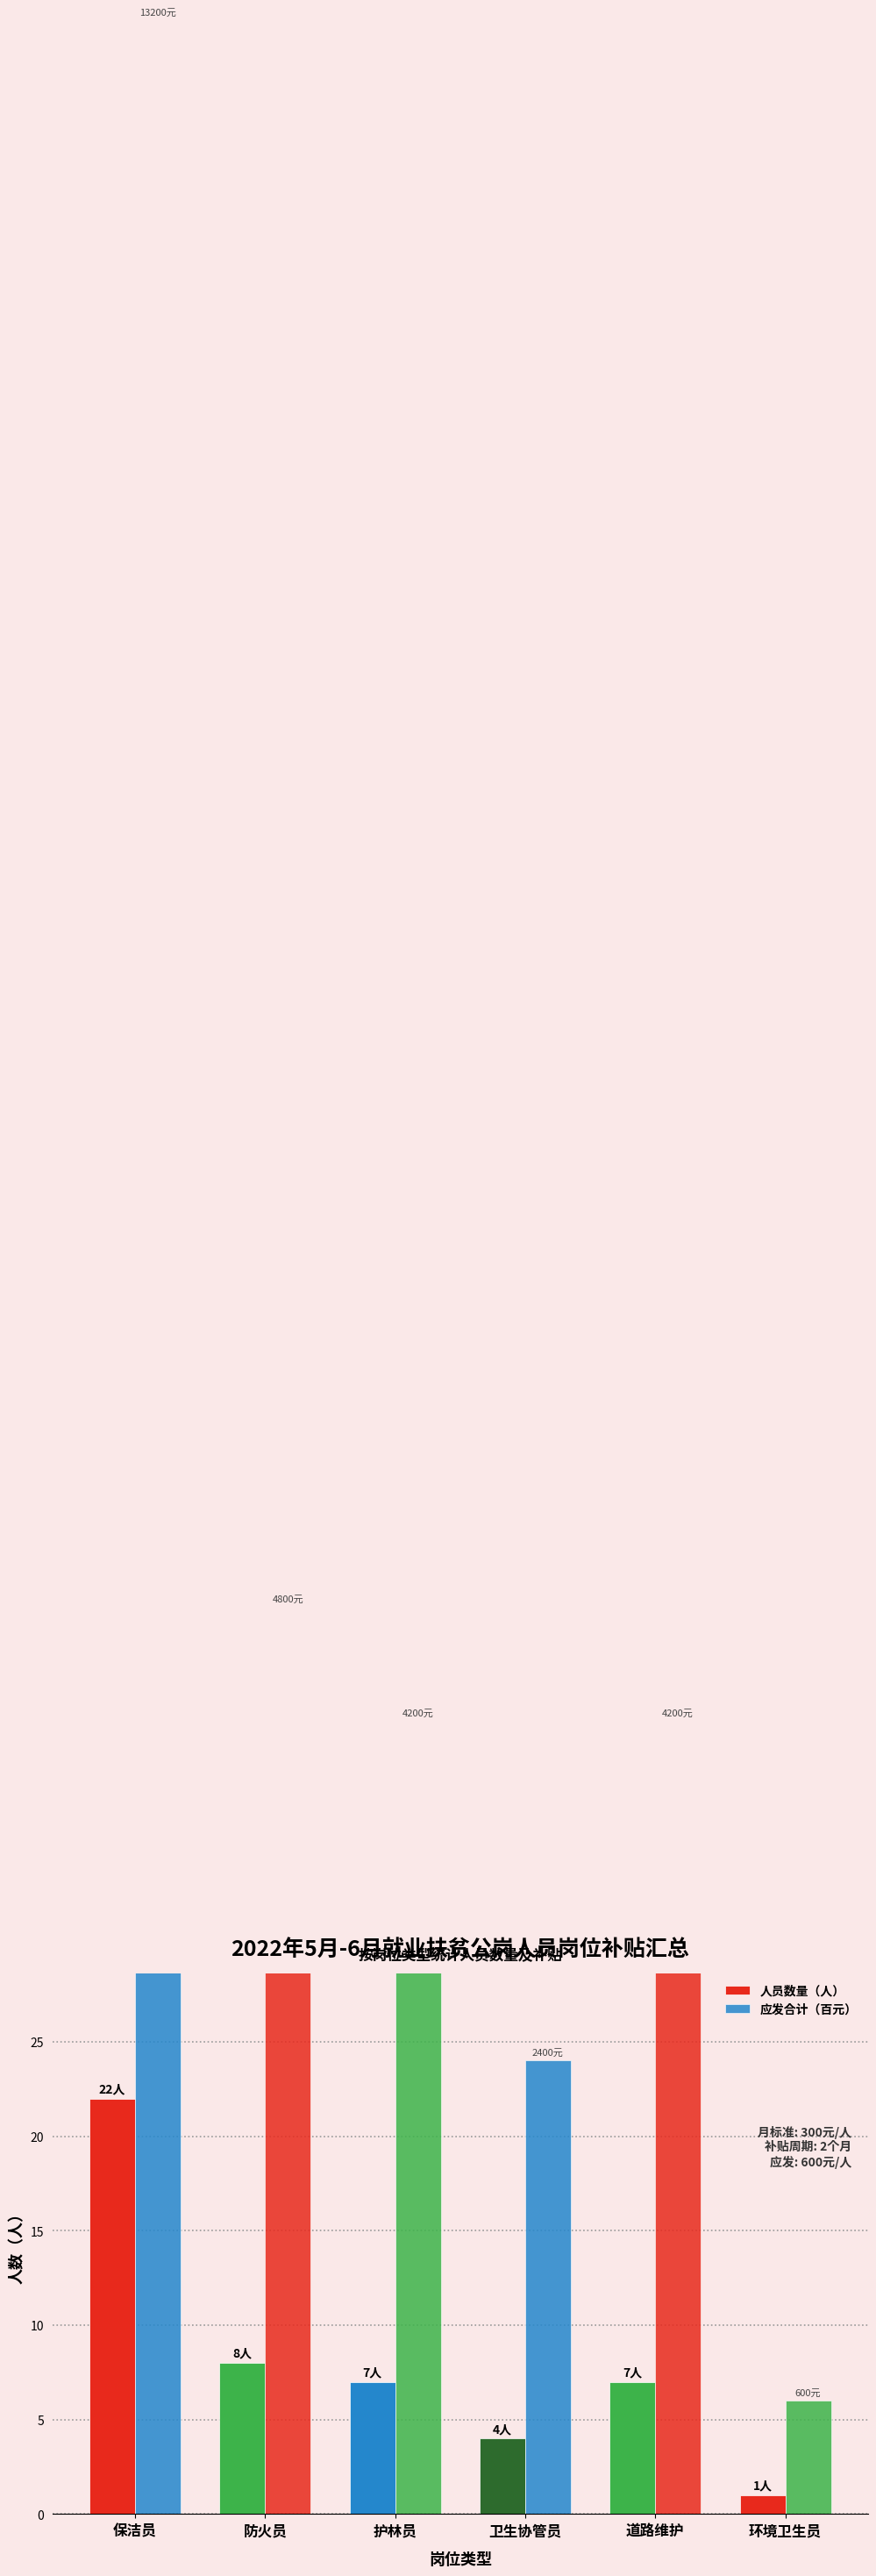

What is the label of the 2nd bar from the left?

防火员